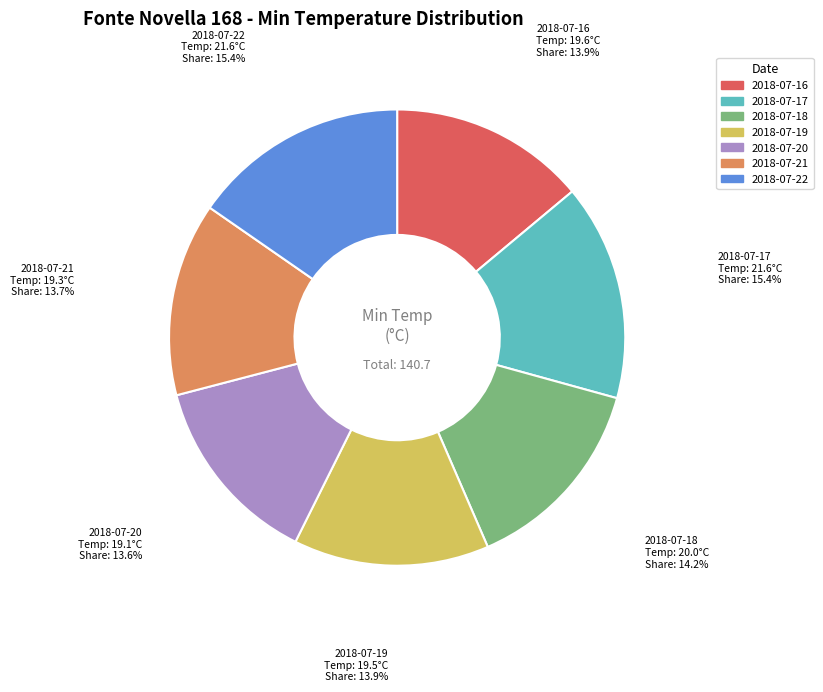

How many segments does this pie chart have?

7